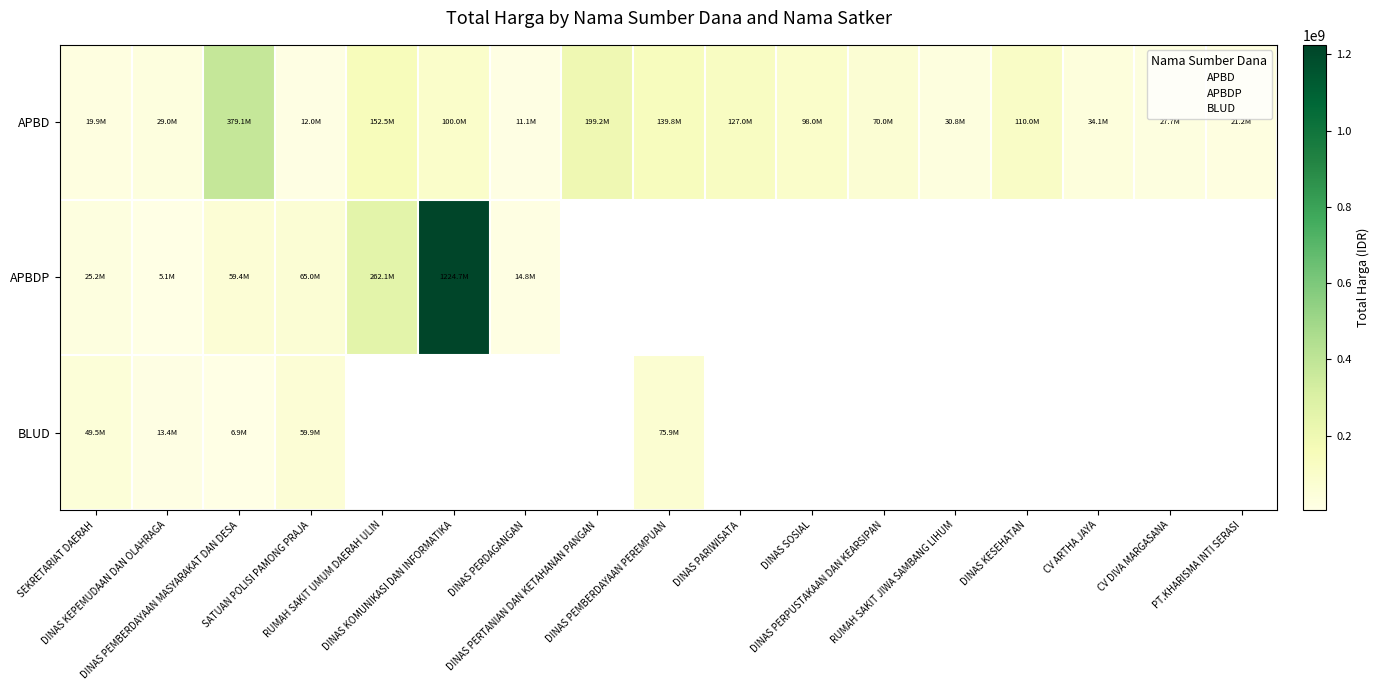

Between DINAS KESEHATAN and DINAS SOSIAL, which is larger?

DINAS KESEHATAN